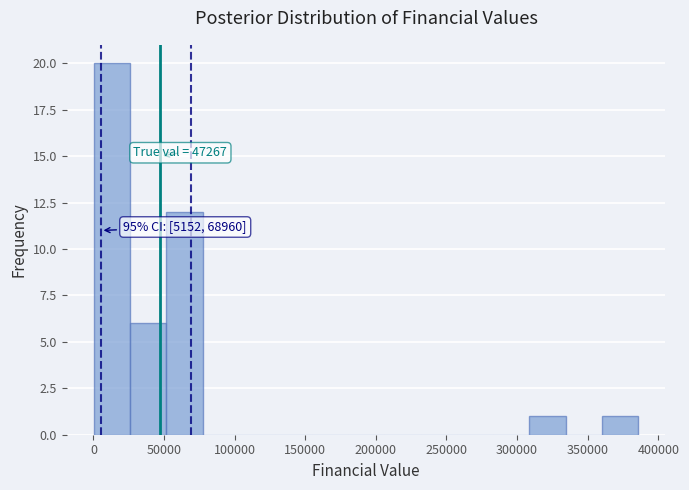

Which range on the x-axis has the tallest bar?

0 to 25000